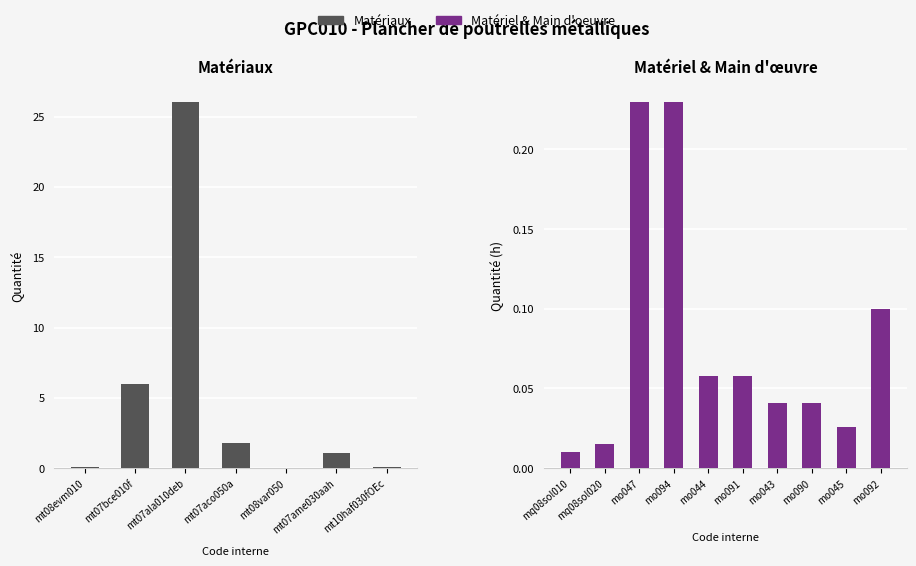

What is the approximate value at mt07bce010f?

6.0